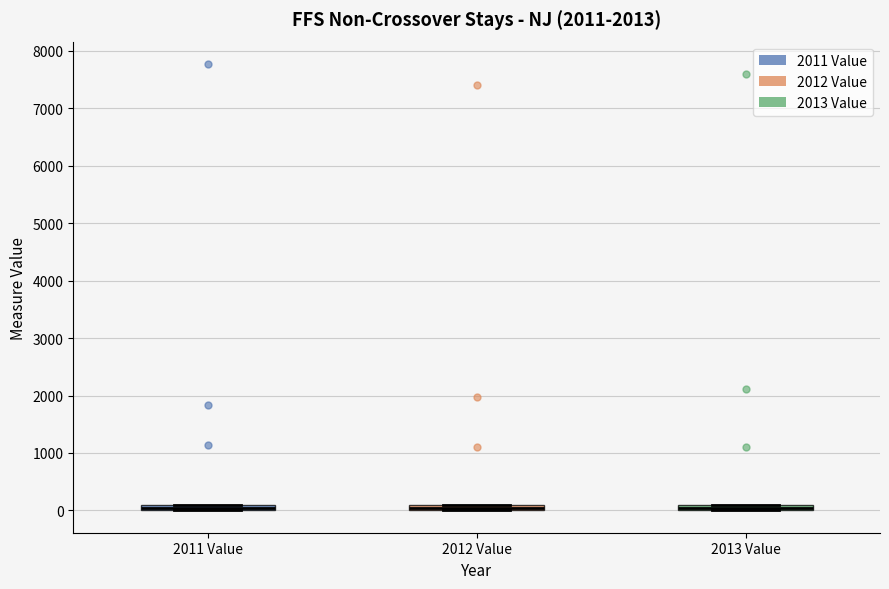

Where is the lower edge of the box for 2013 Value on the y-axis? The values are not printed on the chart, so give them approximately, as read against the axis.

0